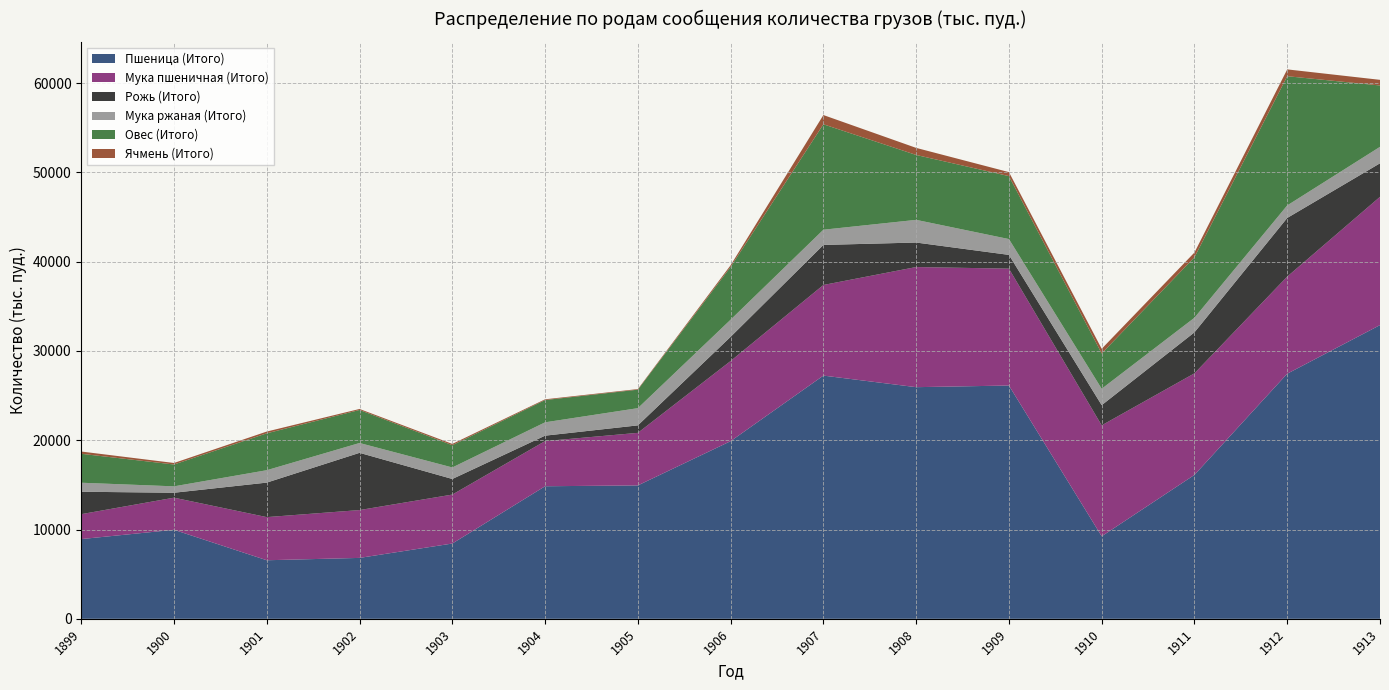

Reading left to right, extract all data points from this chart.

Пшеница (Итого): 1899=8930	1900=9969	1901=6559	1902=6822	1903=8432	1904=14846	1905=14940	1906=19895	1907=27238	1908=25942	1909=26126	1910=9244	1911=16118	1912=27450	1913=32894
Мука пшеничная (Итого): 1899=2790	1900=3597	1901=4830	1902=5357	1903=5482	1904=5058	1905=5886	1906=8976	1907=10148	1908=13453	1909=13089	1910=12423	1911=11374	1912=10876	1913=14363
Рожь (Итого): 1899=2512	1900=553	1901=3865	1902=6409	1903=1746	1904=607	1905=837	1906=2710	1907=4484	1908=2744	1909=1541	1910=2261	1911=4592	1912=6566	1913=3755
Мука ржаная (Итого): 1899=1008	1900=717	1901=1389	1902=1101	1903=1290	1904=1494	1905=1928	1906=1919	1907=1704	1908=2539	1909=1772	1910=1834	1911=1633	1912=1403	1913=1843
Овес (Итого): 1899=3242	1900=2446	1901=4132	1902=3700	1903=2493	1904=2496	1905=2072	1906=5909	1907=11808	1908=7269	1909=7051	1910=3956	1911=6773	1912=14470	1913=6872
Ячмень (Итого): 1899=253	1900=170	1901=197	1902=112	1903=144	1904=82	1905=66	1906=191	1907=1034	1908=791	1909=446	1910=522	1911=532	1912=764	1913=632